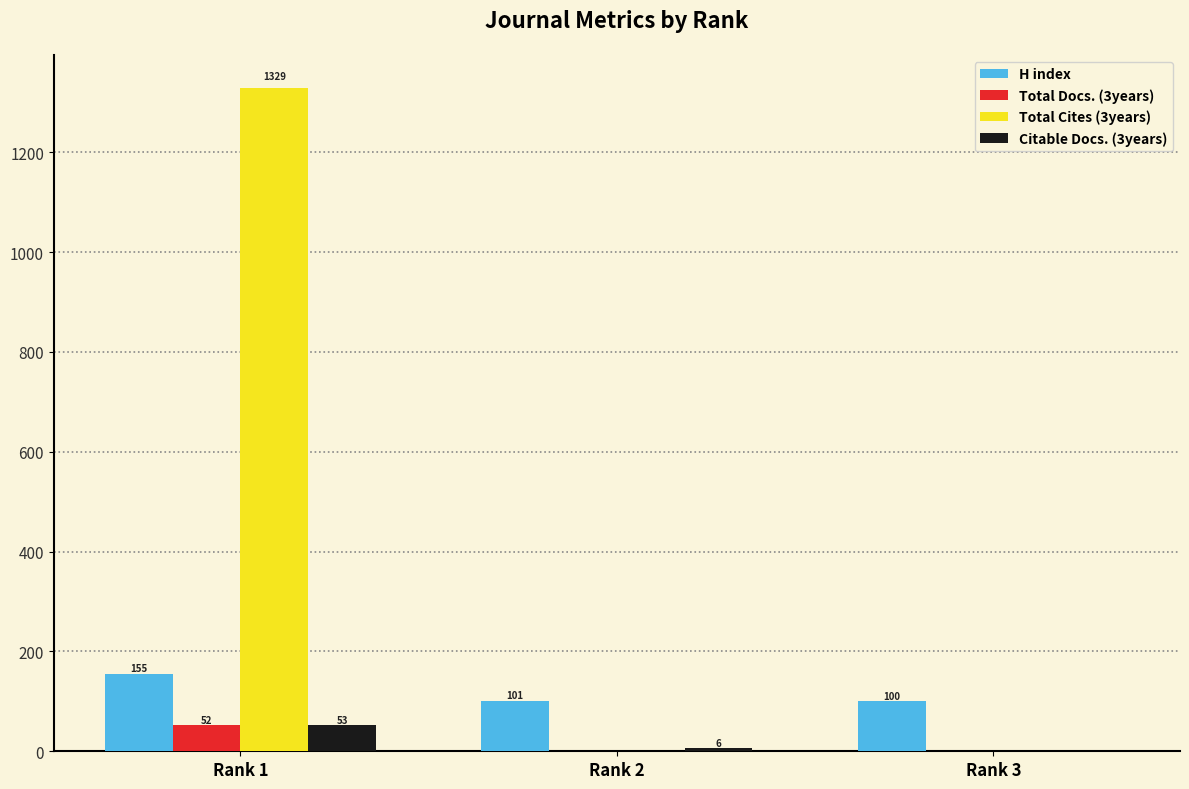

The value of H index at Rank 1 is 49. True or false?

False